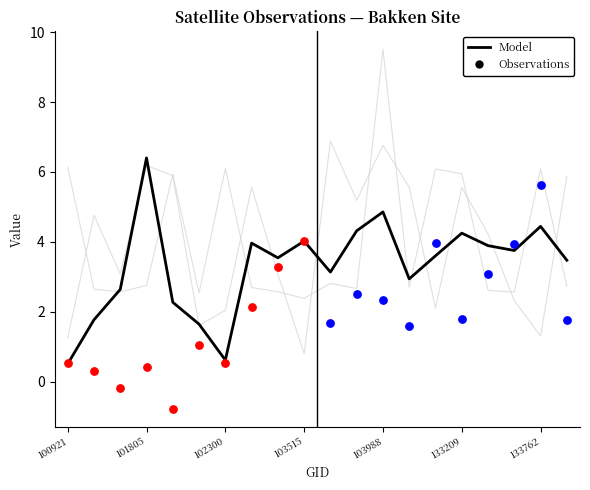

At which category is the sum across all series the highest?

103988